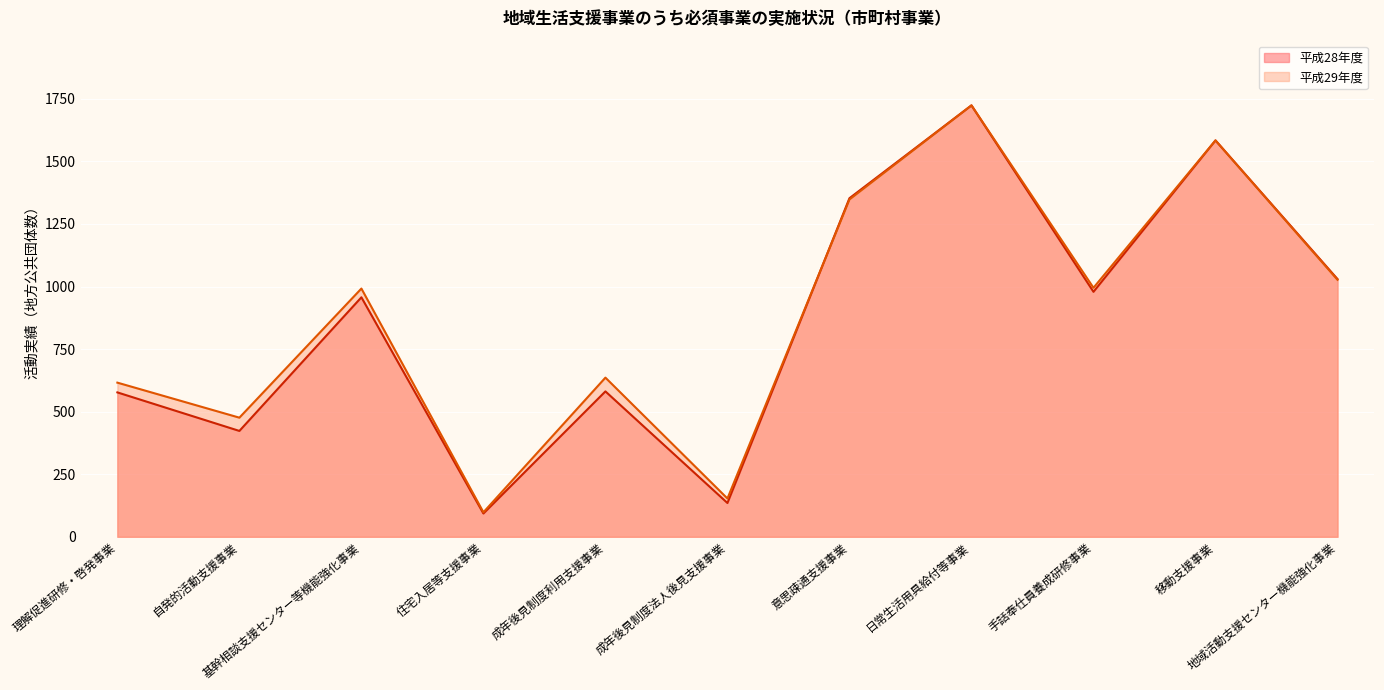

Rank the categories by 平成29年度 value from lowest to highest.

住宅入居等支援事業, 成年後見制度法人後見支援事業, 自発的活動支援事業, 理解促進研修・啓発事業, 成年後見制度利用支援事業, 基幹相談支援センター等機能強化事業, 手話奉仕員養成研修事業, 地域活動支援センター機能強化事業, 意思疎通支援事業, 移動支援事業, 日常生活用具給付等事業